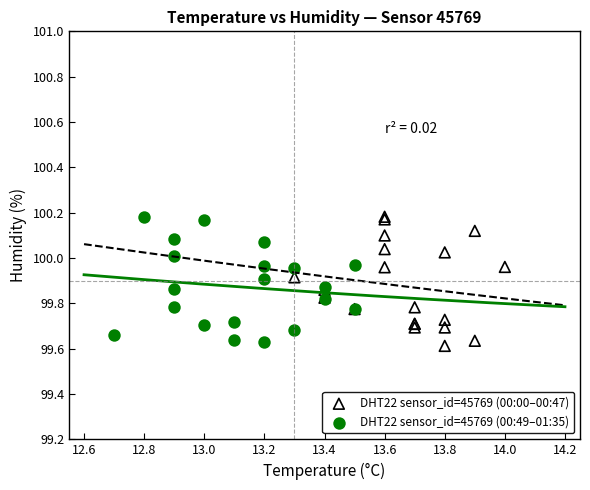

What are all the series names shown in the legend?

DHT22 sensor_id=45769 (00:00–00:47), DHT22 sensor_id=45769 (00:49–01:35)